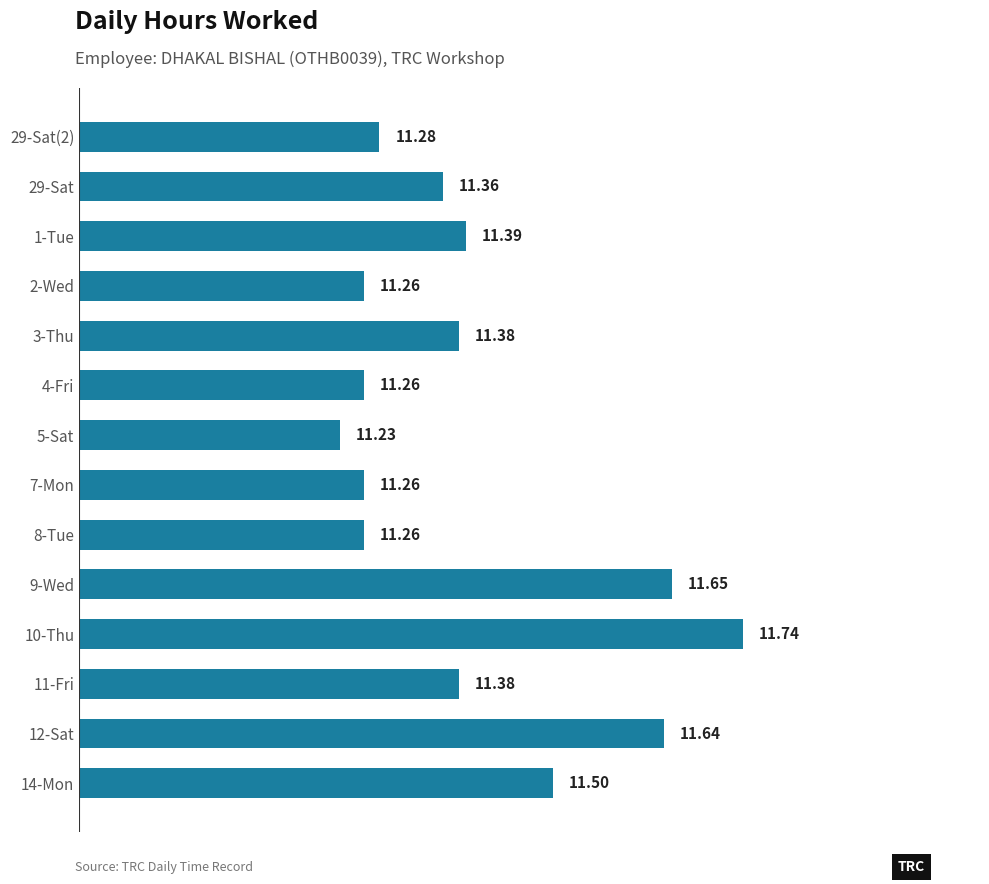

What is the sum of all values?

159.6